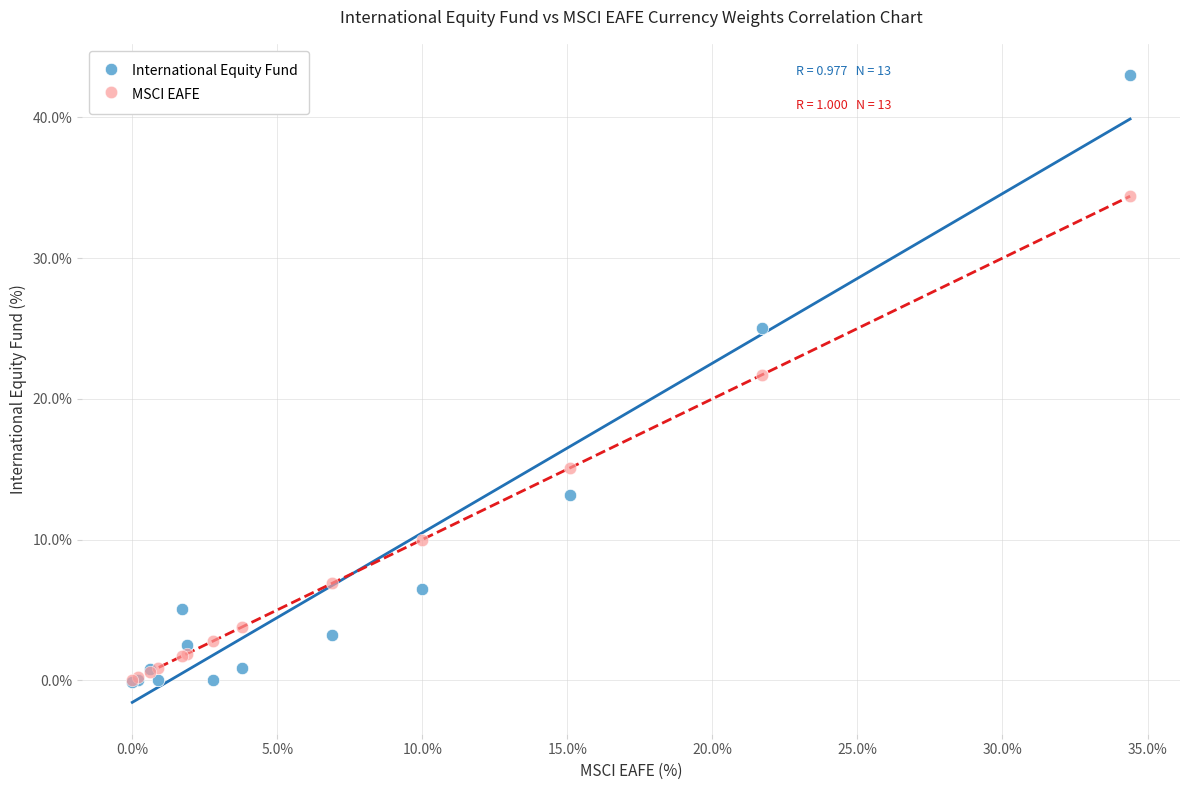

Which series has the largest Y range (max minus min)?

International Equity Fund